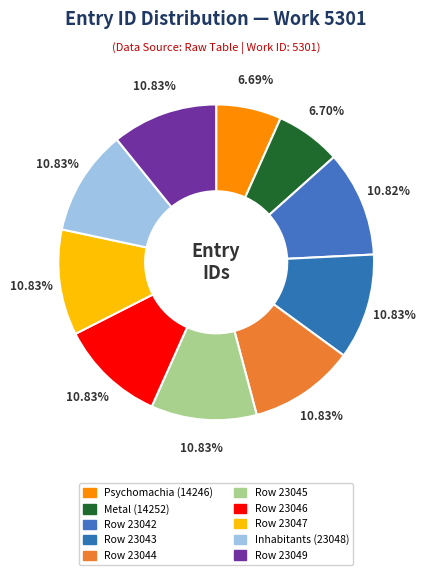

Is there any slice that represents more than half of the pie?

No